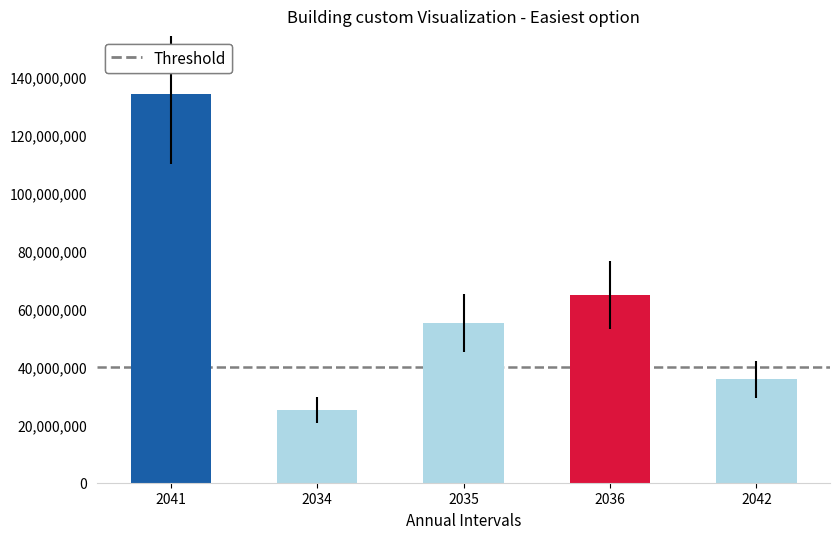

Rank the categories by value from highest to lowest.

2041, 2036, 2035, 2042, 2034